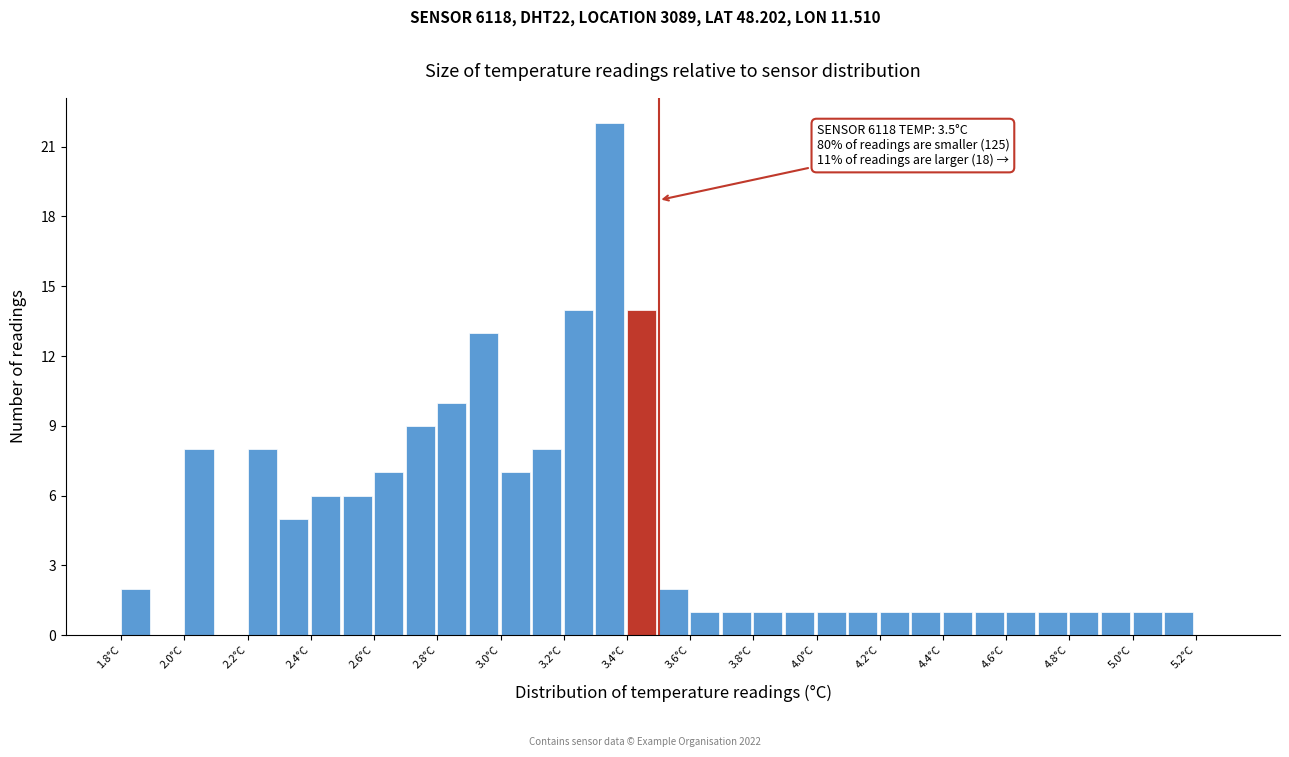

Which range on the x-axis has the tallest bar?

3.3 to 3.4